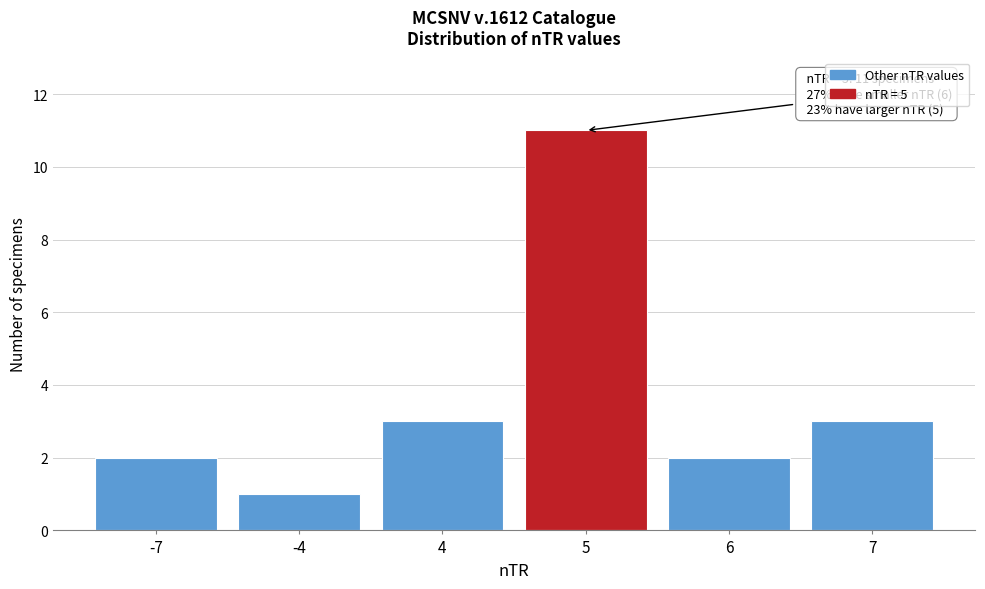

Reading left to right, what are all the values shown in this chart?

2	1	3	11	2	3